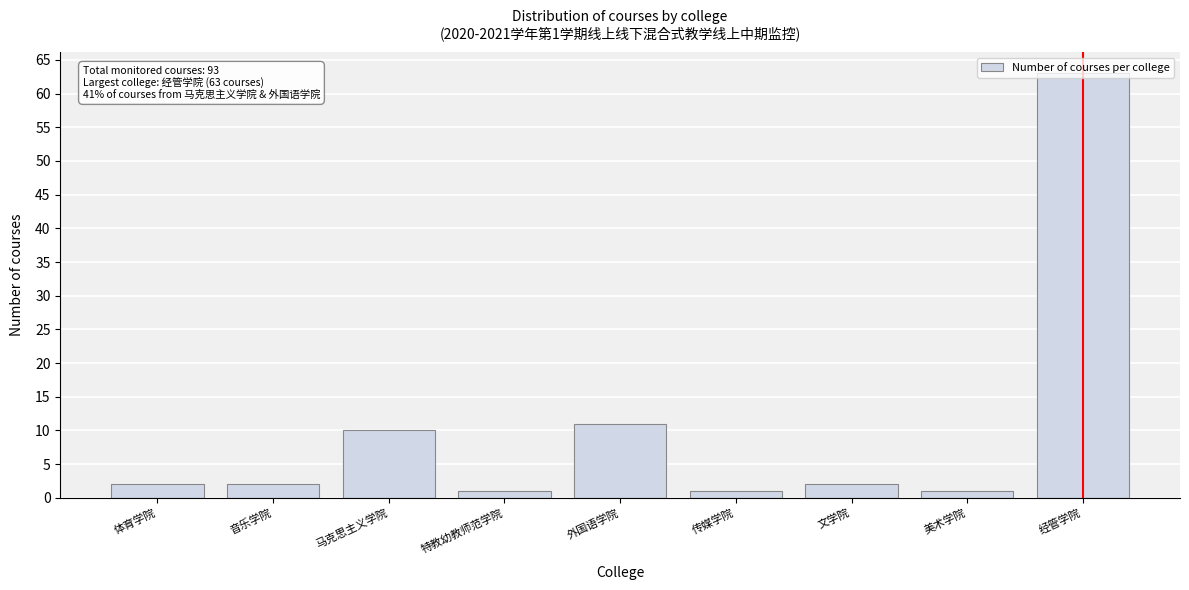

What is the change in value from 体育学院 to 马克思主义学院?

+8